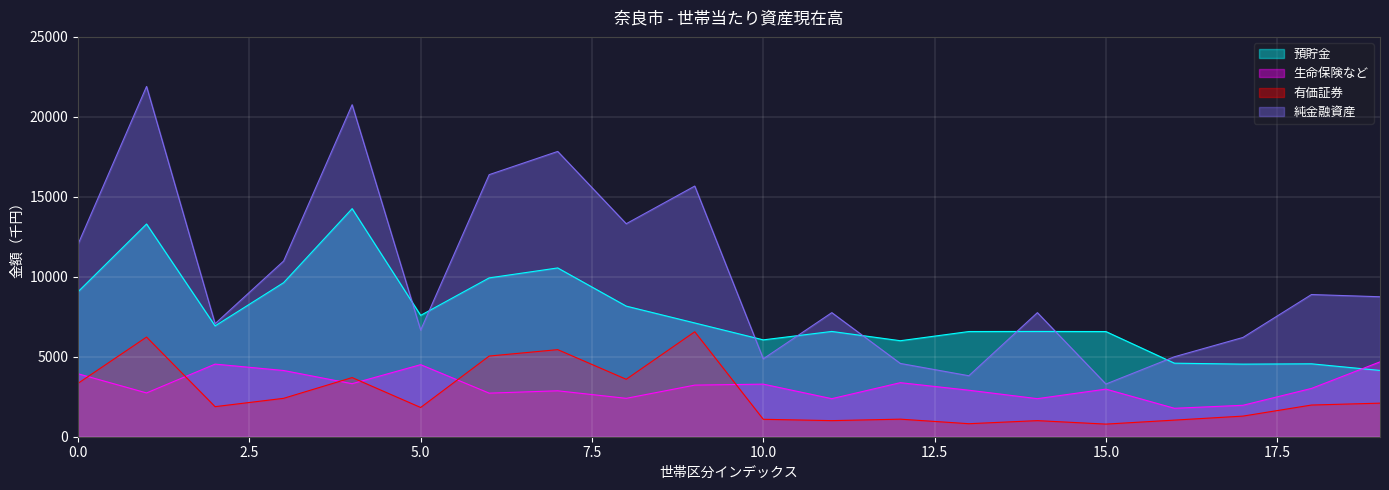

What are all the series names shown in the legend?

預貯金, 生命保険など, 有価証券, 純金融資産